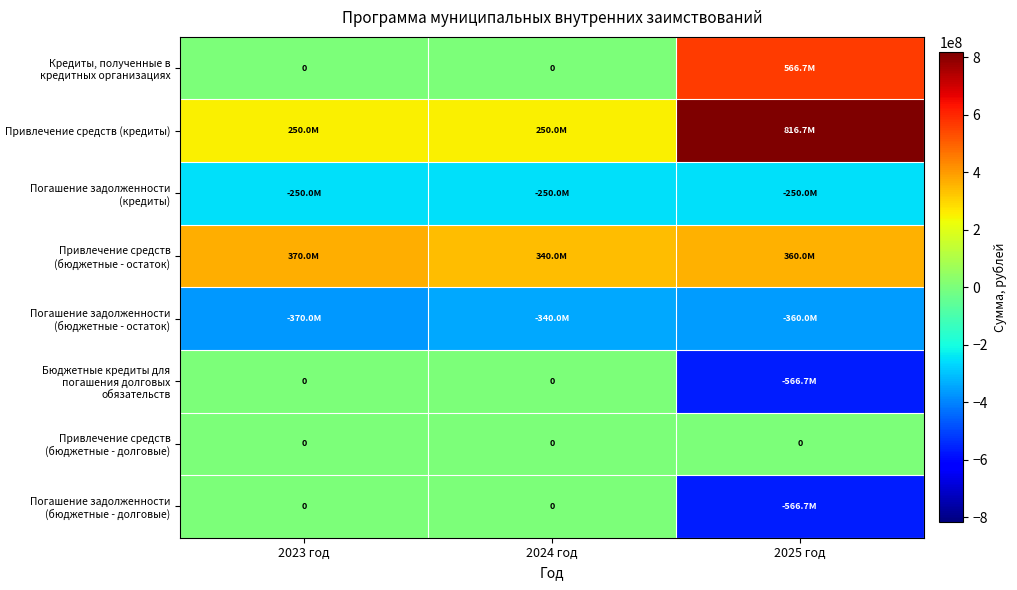

Between 2025 год and 2024 год, which is larger?

2025 год